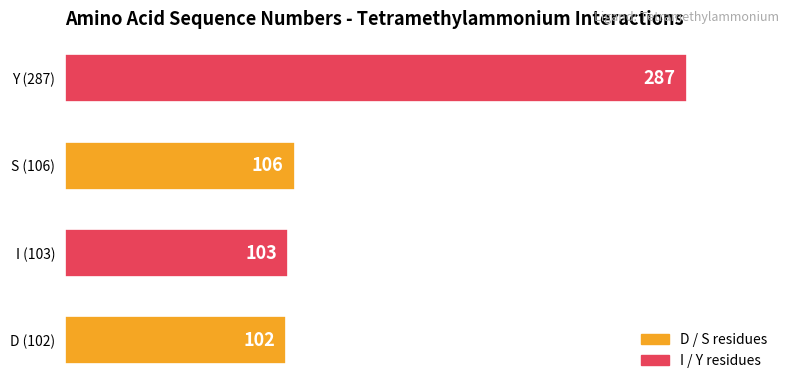

Approximately how many times larger is the value at D (102) compared to I (103)?

1.0